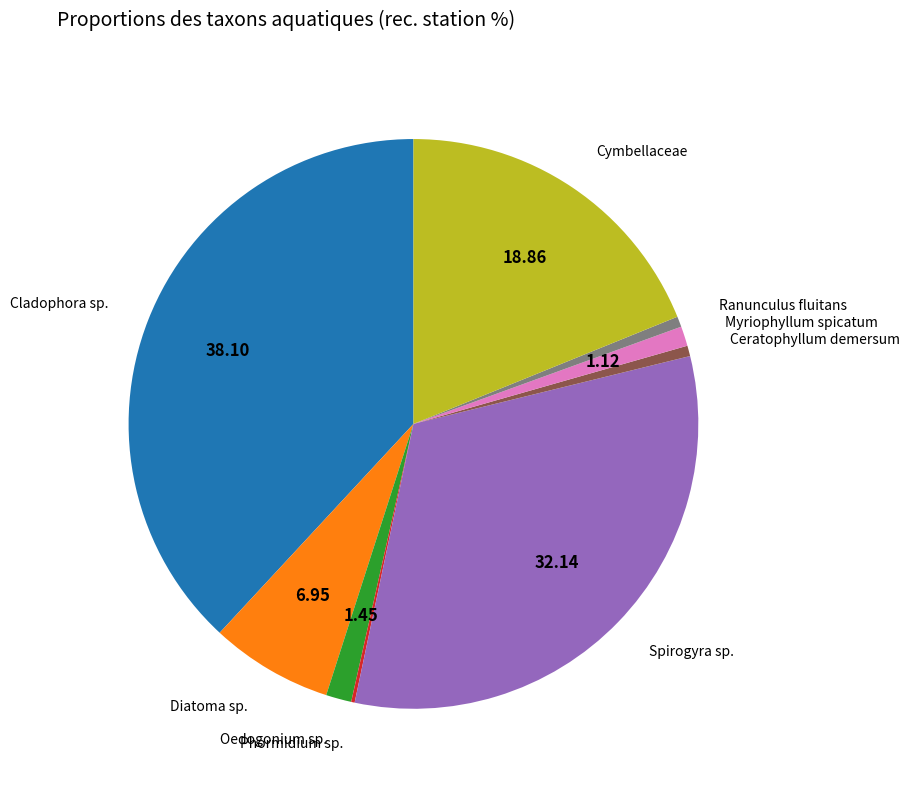

Which category has the biggest portion of the pie?

Cladophora sp.